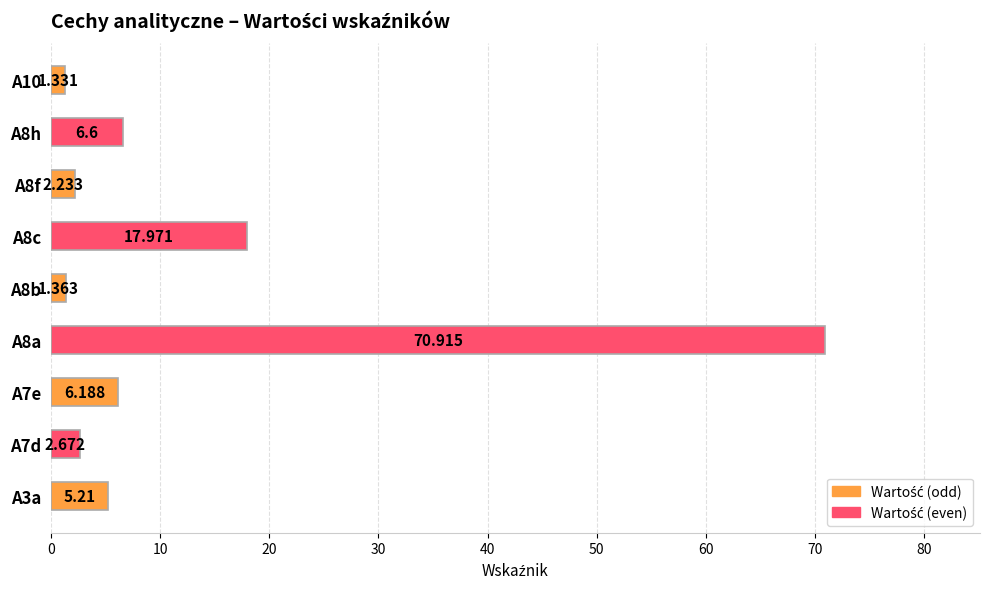

What is the maximum value shown in the chart?

70.9